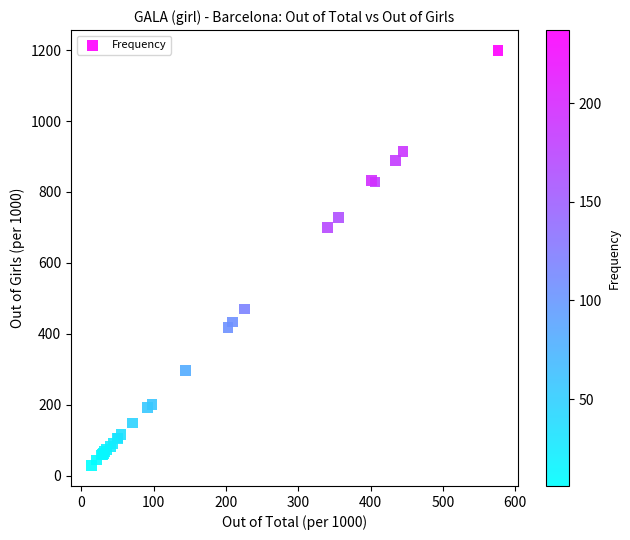

What Y value in the scatter plot is closest to 613?

700